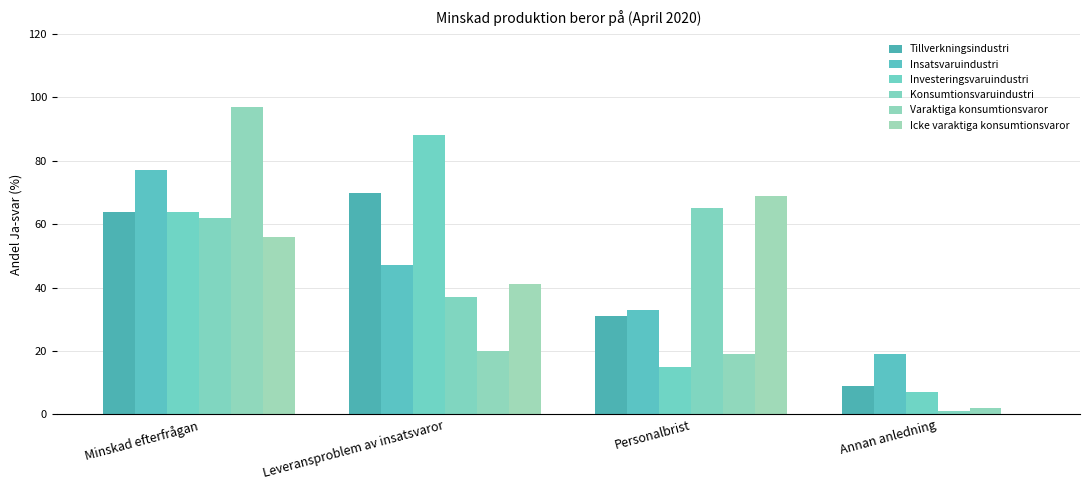

How many categories are shown in the chart?

4